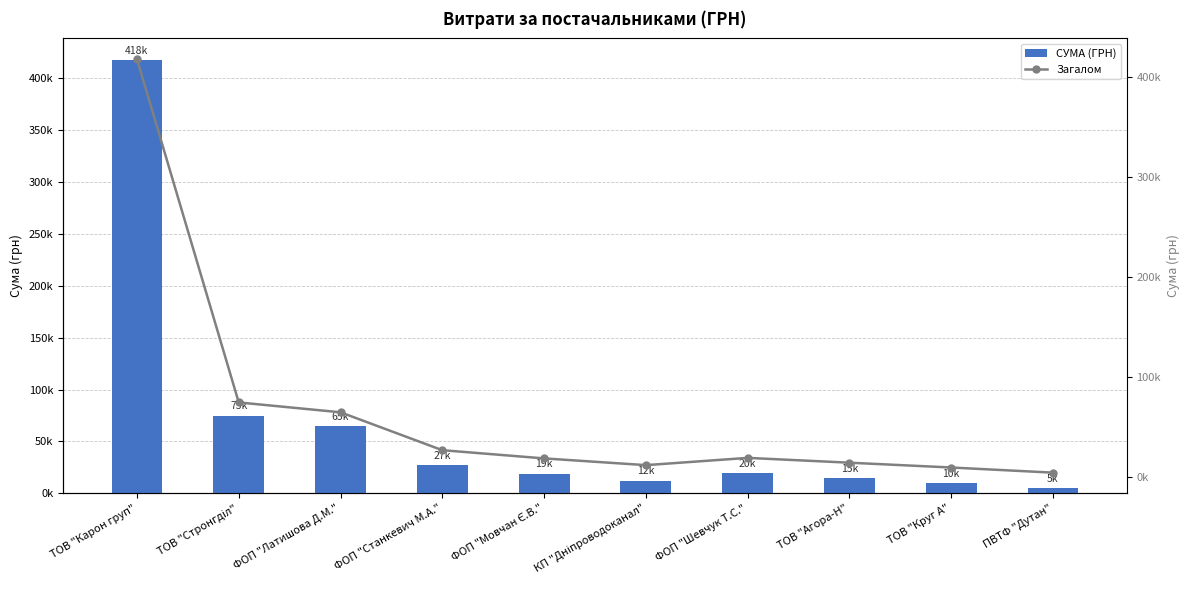

Reading left to right, transcribe all the data shown in this chart.

СУМА (ГРН): 417514.7	74870.0	65025.0	27210.0	19017.7	12288.0	19538.0	14731.6	9928.5	4798.5
Загалом: 417514.7	74870.0	65025.0	27210.0	19017.7	12288.0	19538.0	14731.6	9928.5	4798.5